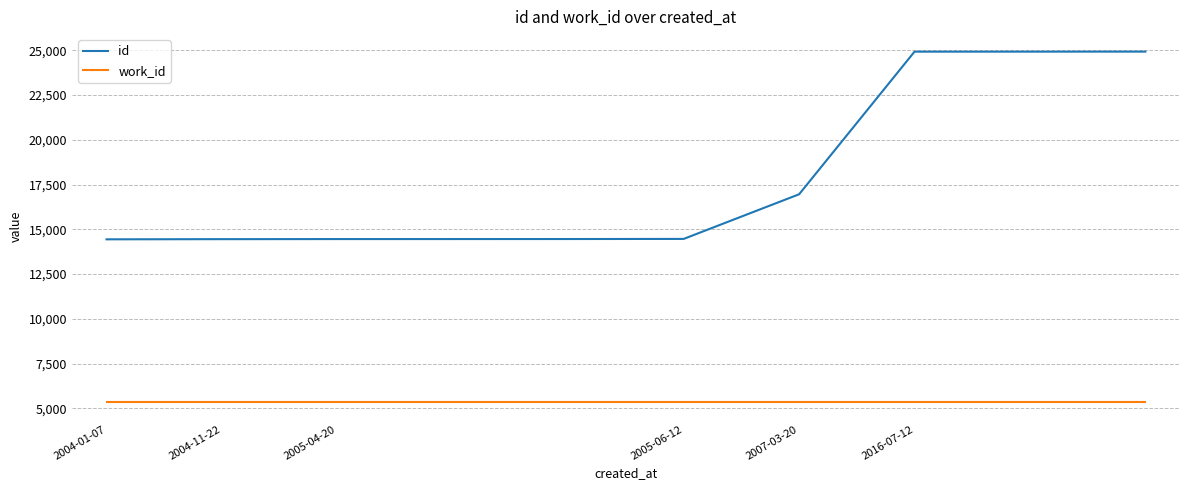

Which series has the largest total across all categories?

id